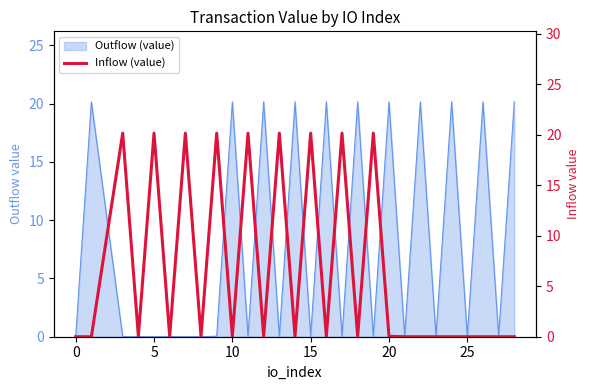

What is the greatest value displayed?

20.2